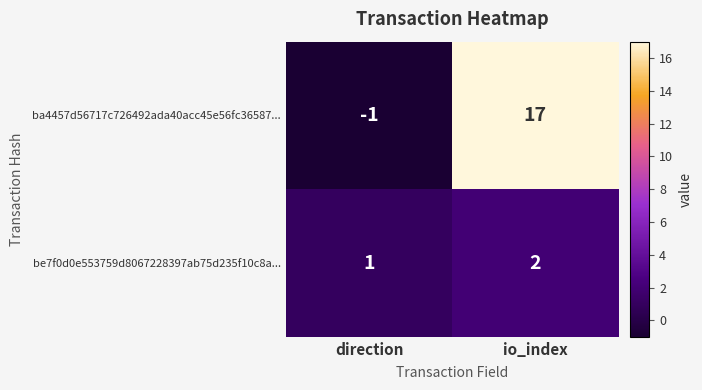

Which label corresponds to the smallest value in the chart?

direction